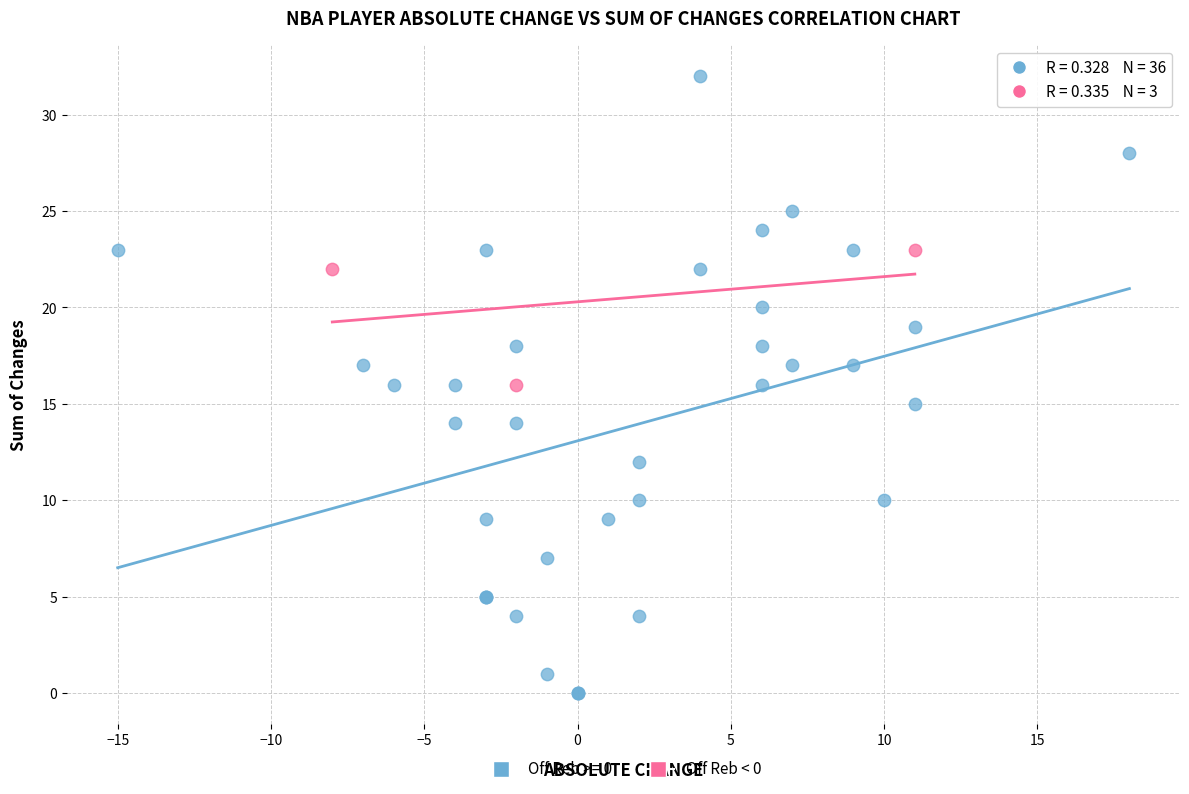

Which series has the widest spread of Y values?

Off Reb >= 0